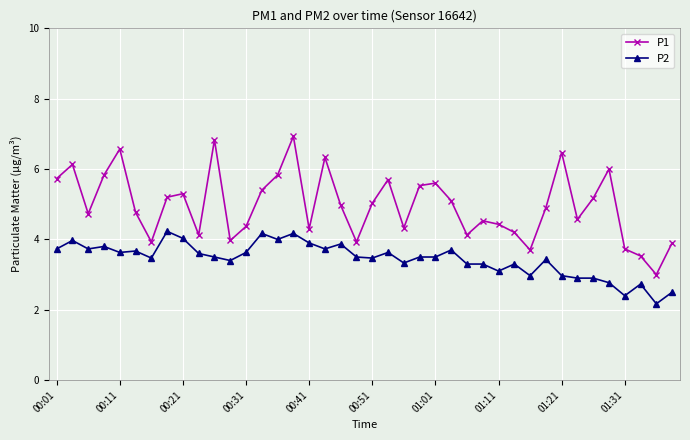

What is the minimum value for P1?

3.0